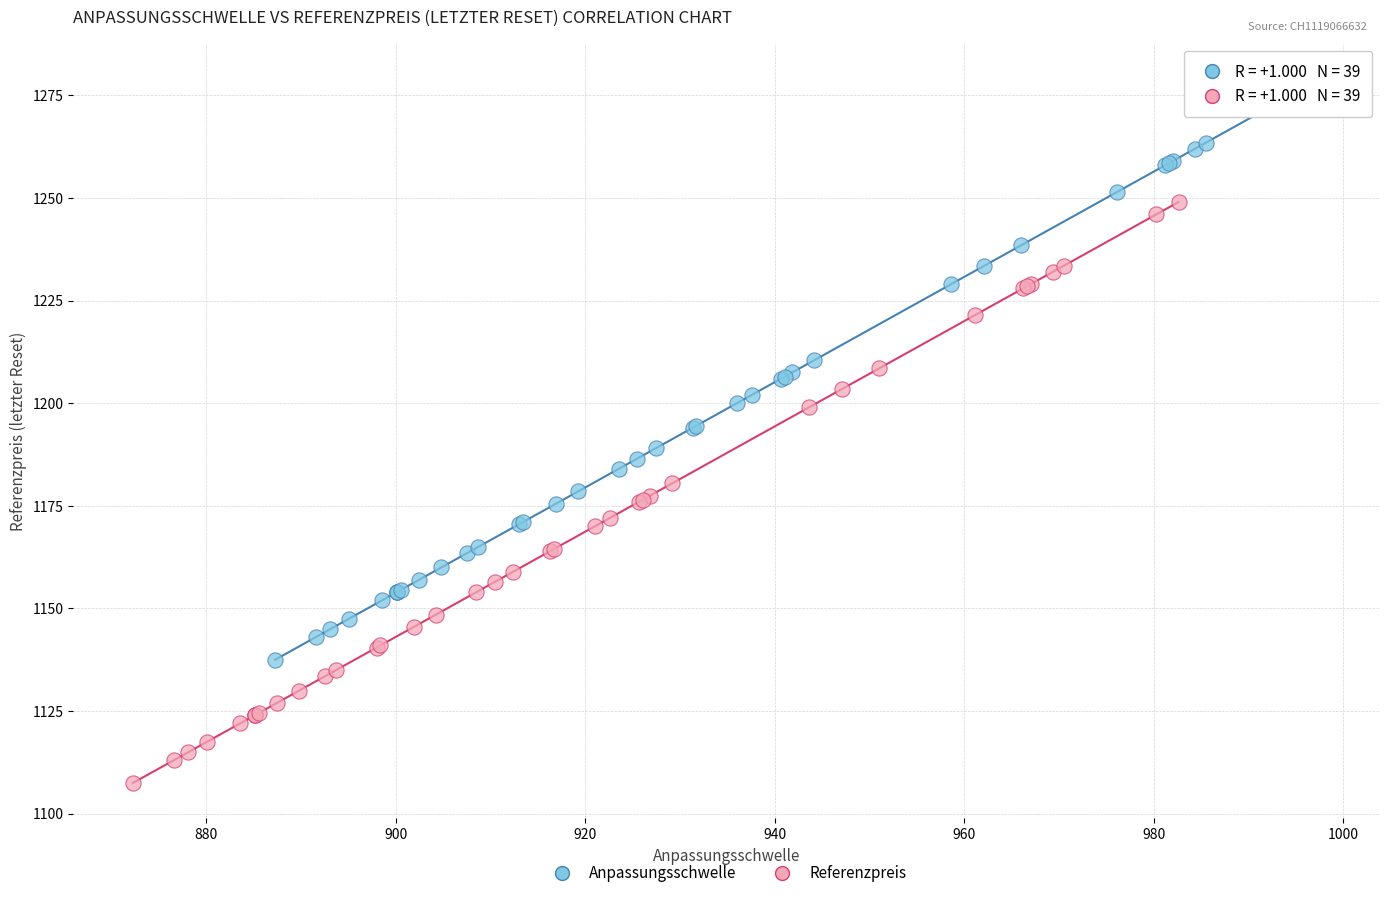

Which series contains the lowest Y value?

Referenzpreis